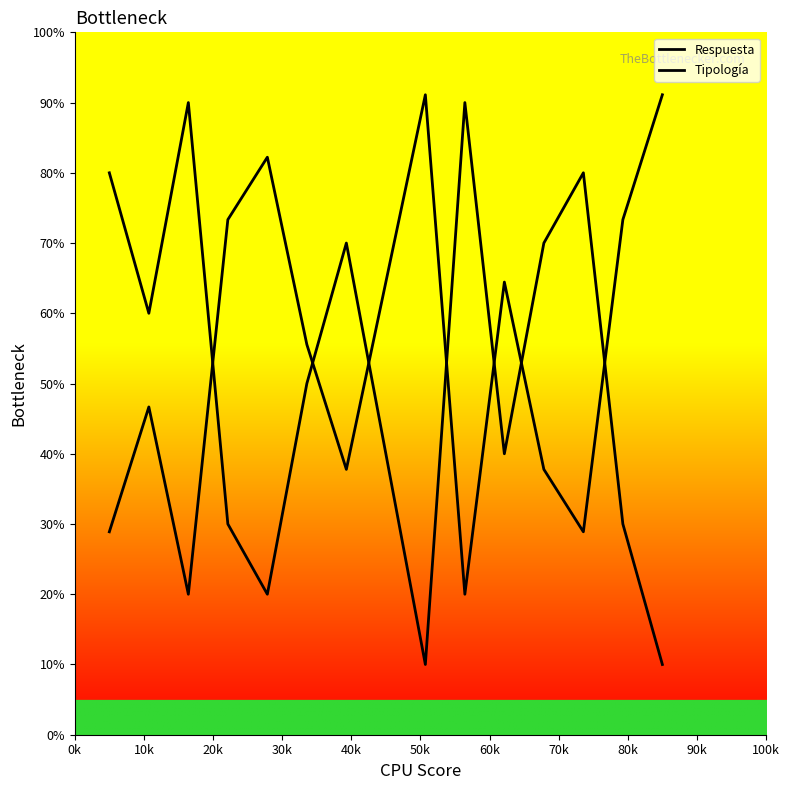

Rank the series by their average value, from highest to lowest.

Tipología, Respuesta